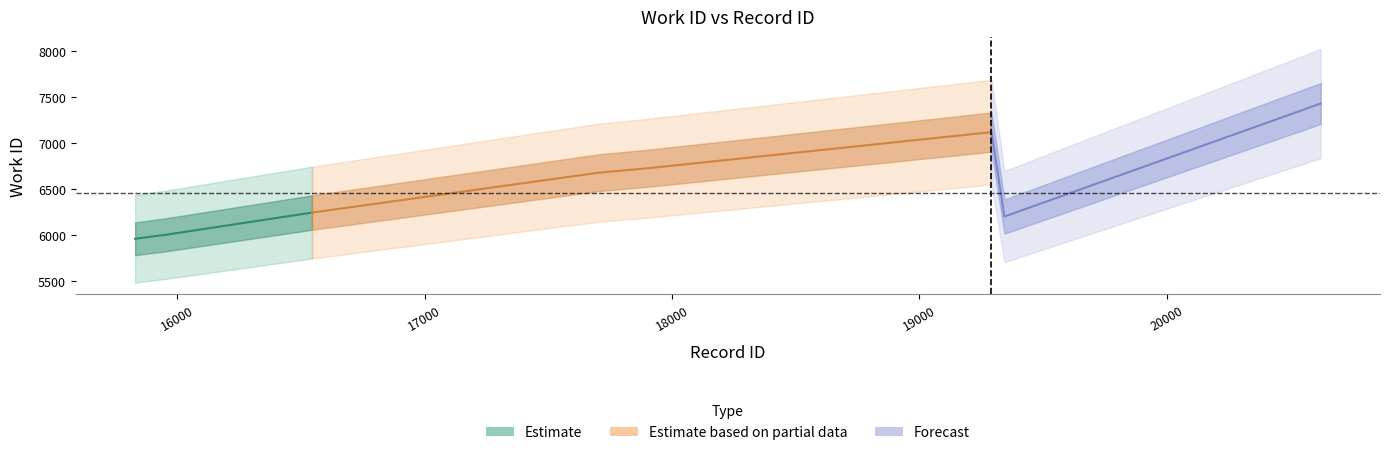

At which category is the sum across all series the highest?

20623